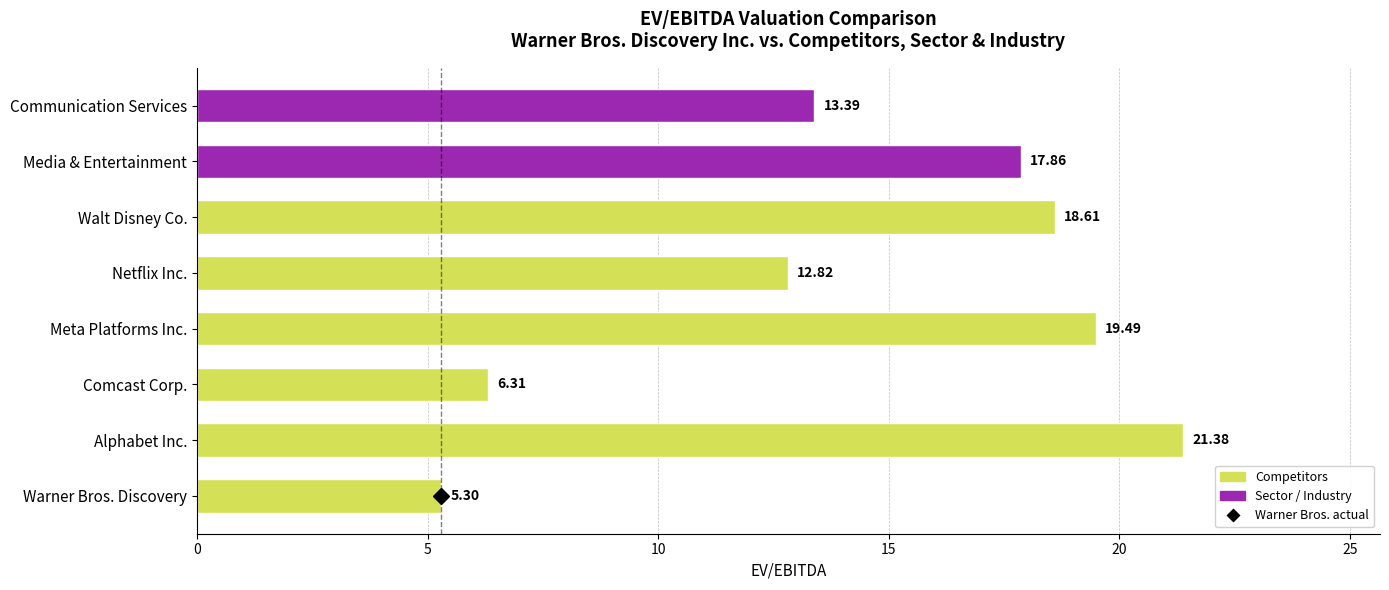

Where is the data nearest to the value 13?

Netflix Inc.